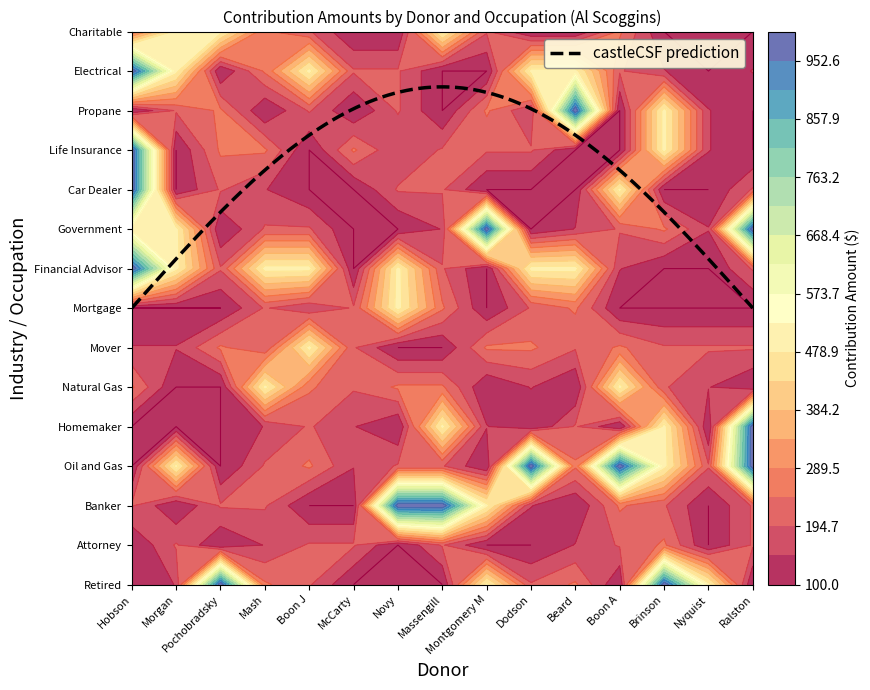

Which label corresponds to the smallest value in the chart?

Retired